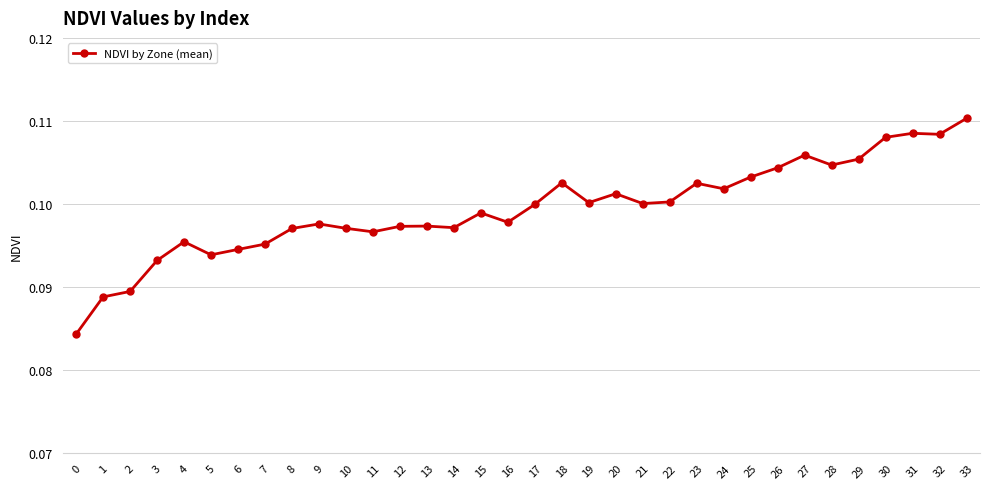

True or false: the data shows 0.2 at 11.

False